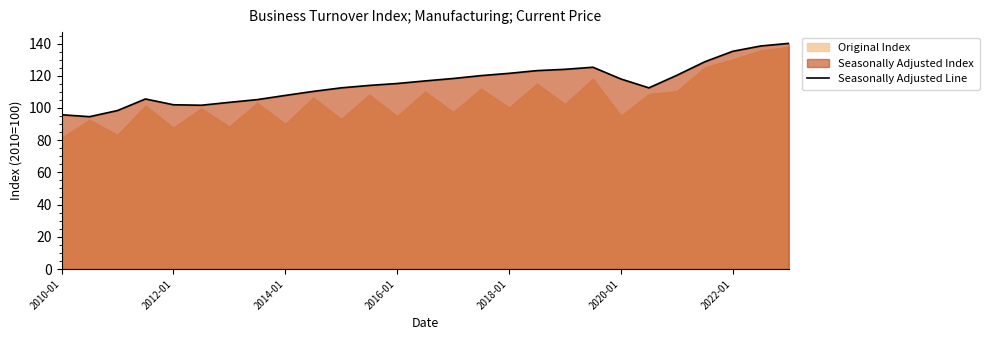

How many lines are shown in the chart?

1